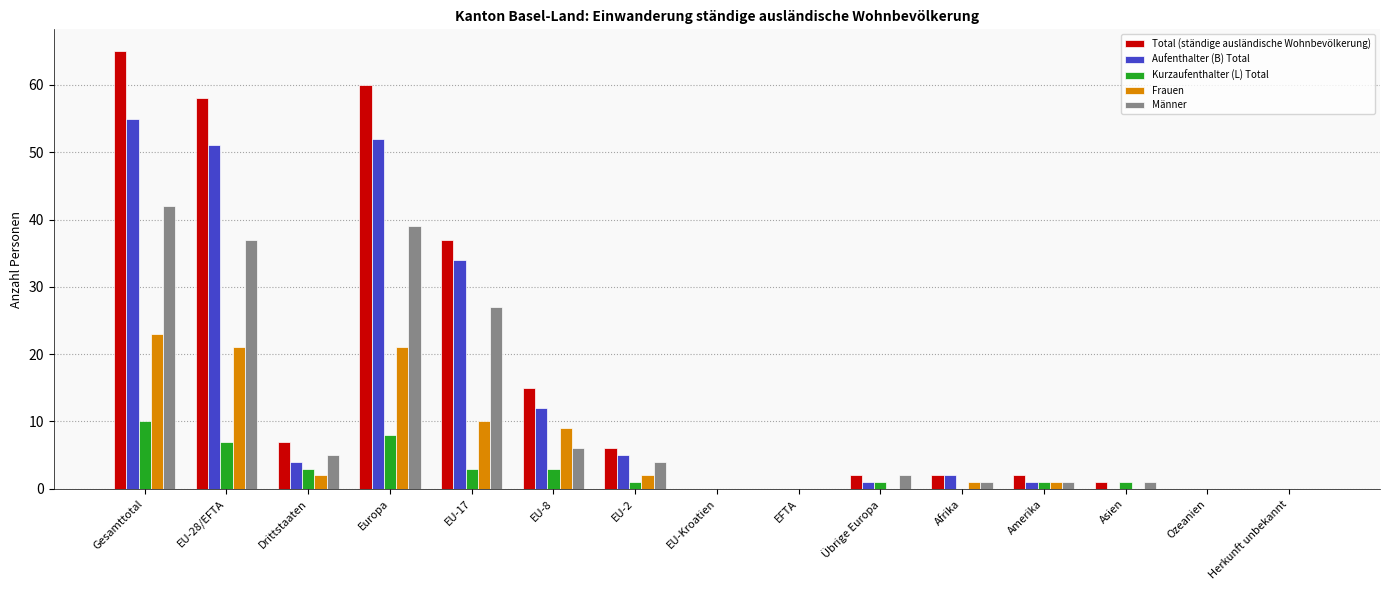

What is the highest value of the Kurzaufenthalter (L) Total series?

10